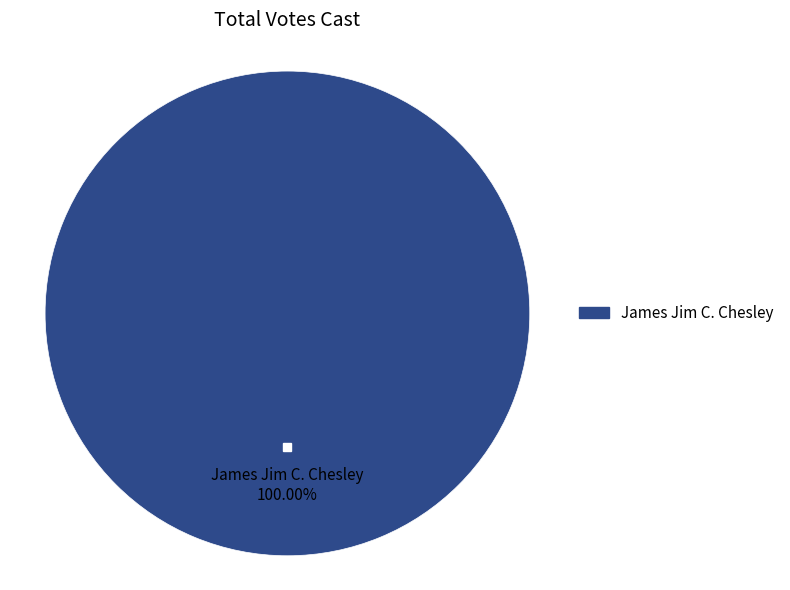

Does any single category account for the majority?

Yes